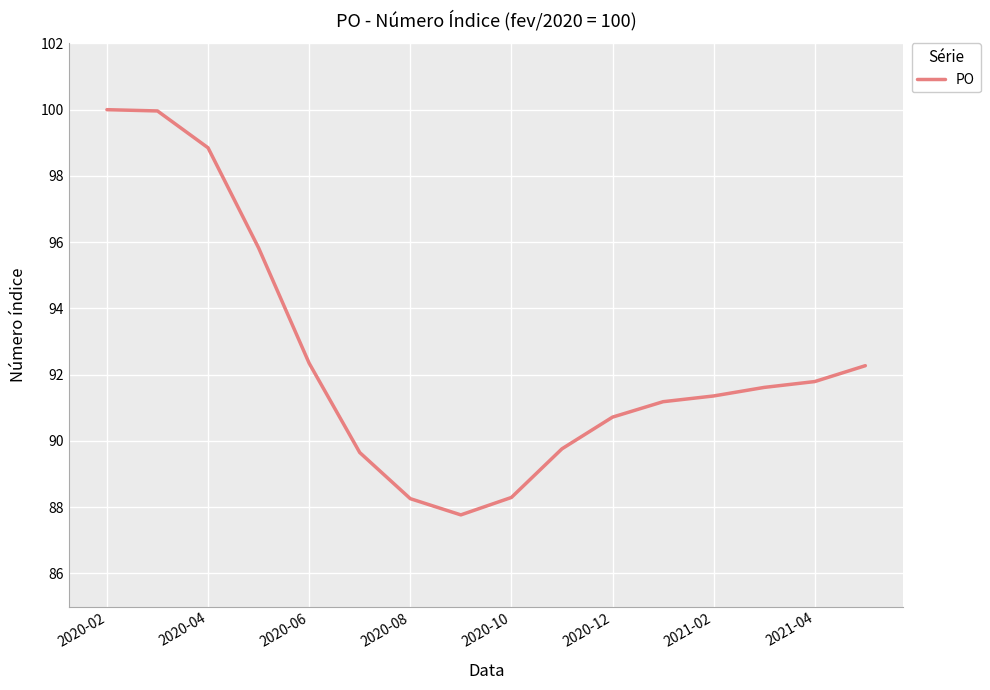

What is the minimum value shown in the chart?

87.8